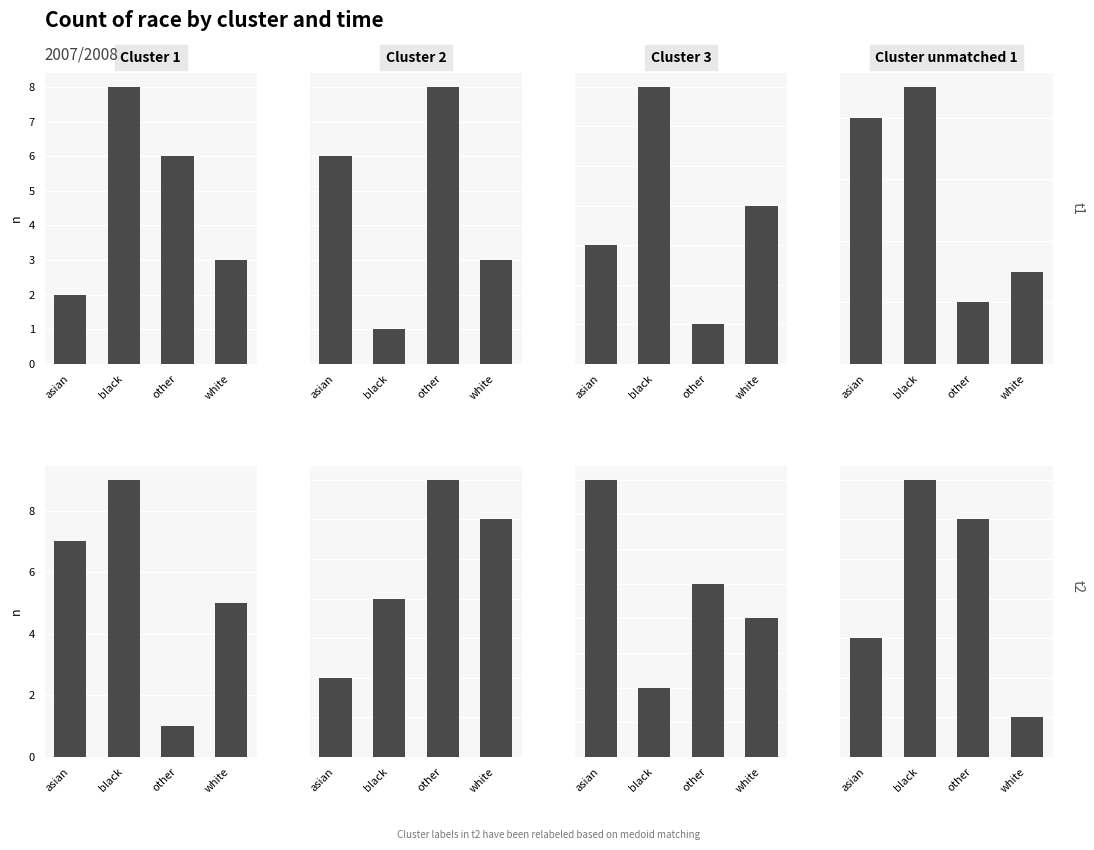

Which category has the lowest value across all series?

other